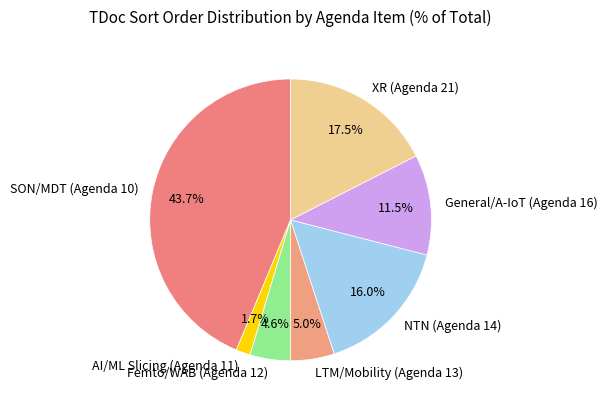

Does AI/ML Slicing (Agenda 11) account for over 50% of the chart?

No